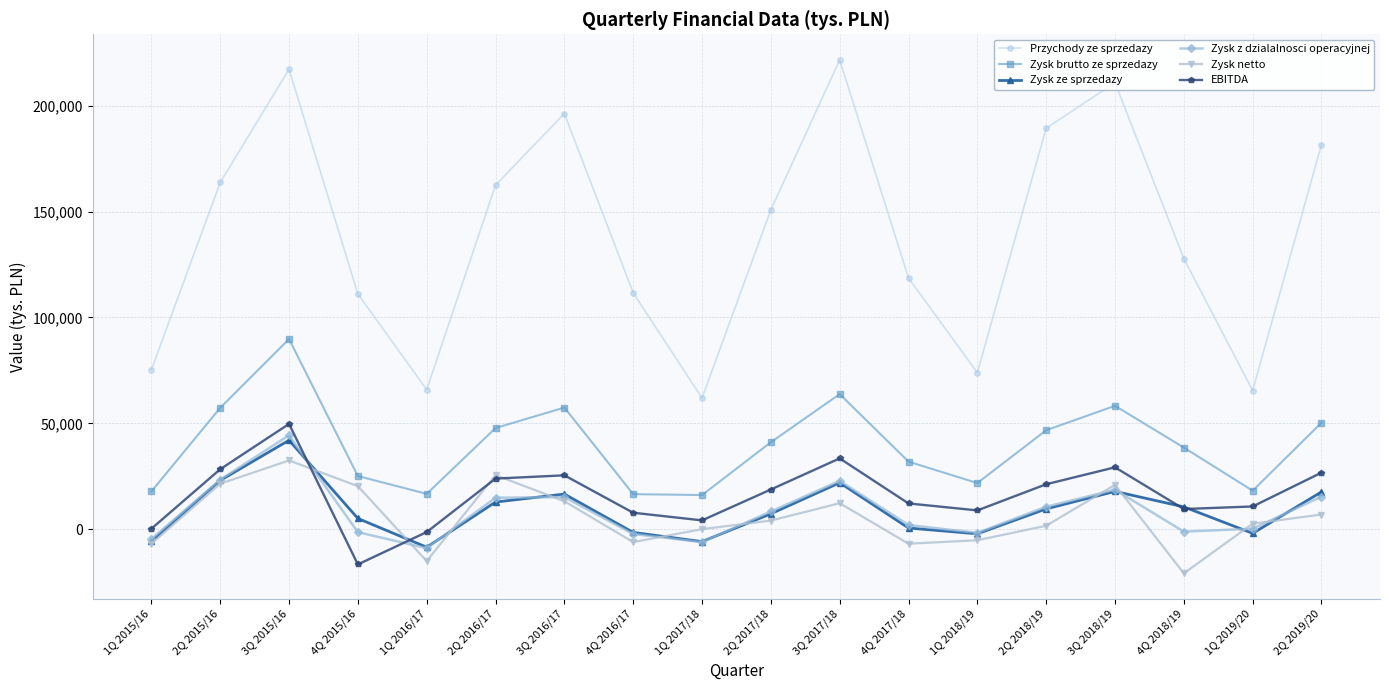

True or false: Zysk brutto ze sprzedazy and Przychody ze sprzedazy cross at least once.

False